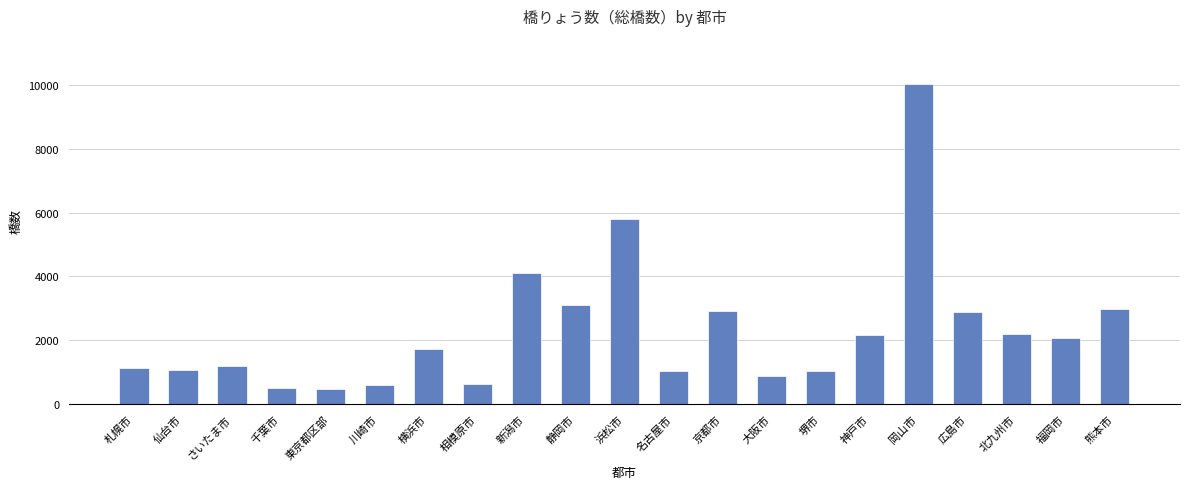

What is the label of the 11th bar from the right?

浜松市